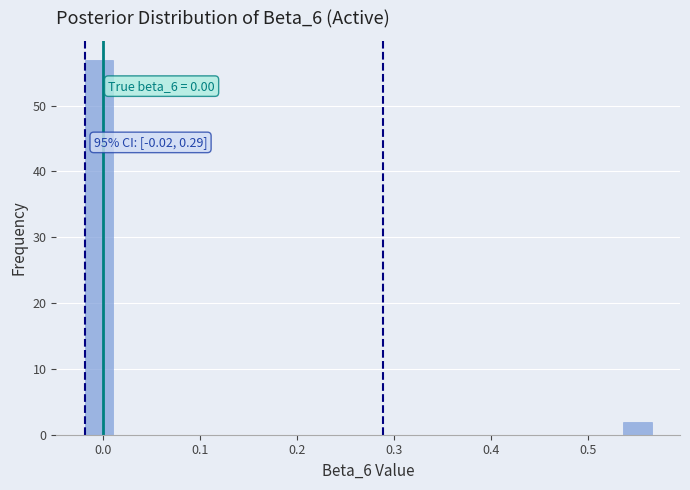

Read against the x-axis, roughly where is the centre of the tallest bar?

0.00